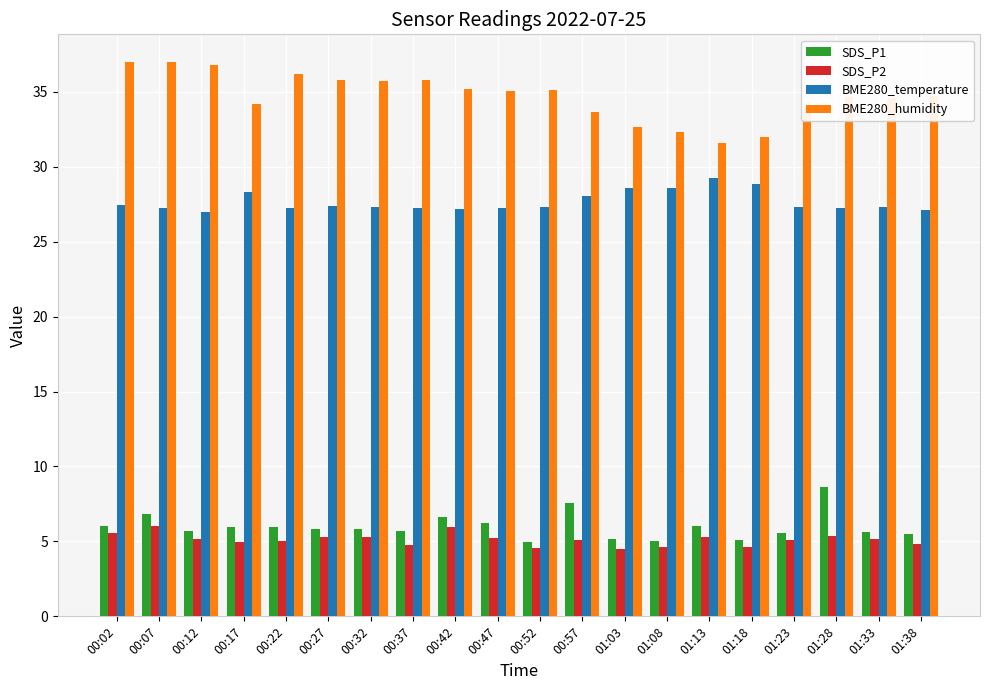

The BME280_humidity series shows 61.5 at 00:32. True or false?

False